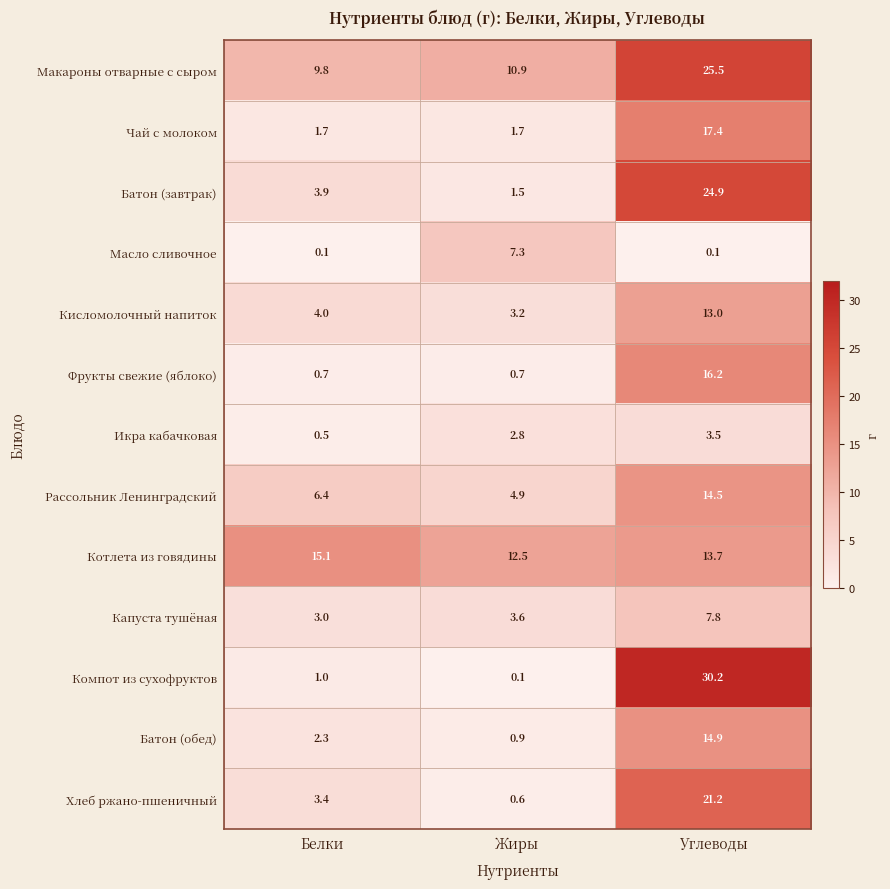

Which series changed the most between Белки and Жиры?

Масло сливочное